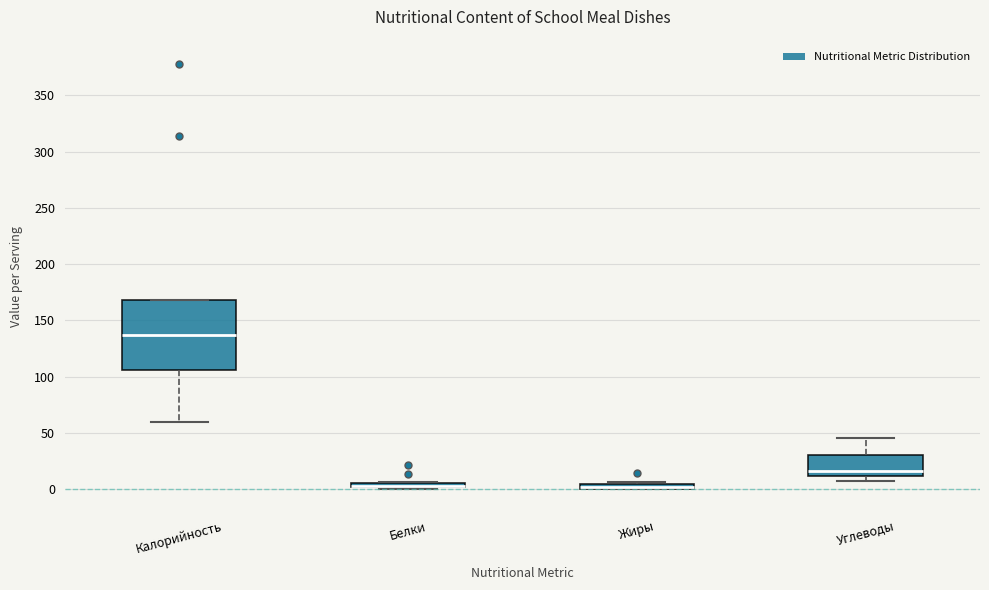

Where is the upper edge of the box for Калорийность on the y-axis? The values are not printed on the chart, so give them approximately, as read against the axis.

170